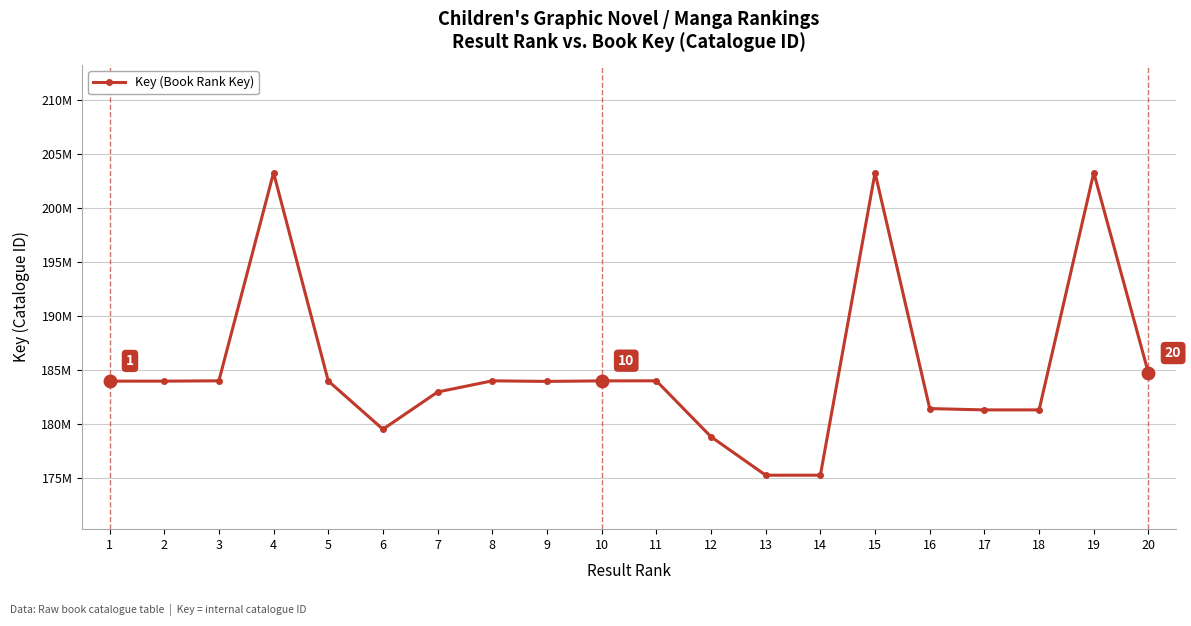

What is the change in value from 3 to 18?

-2694584